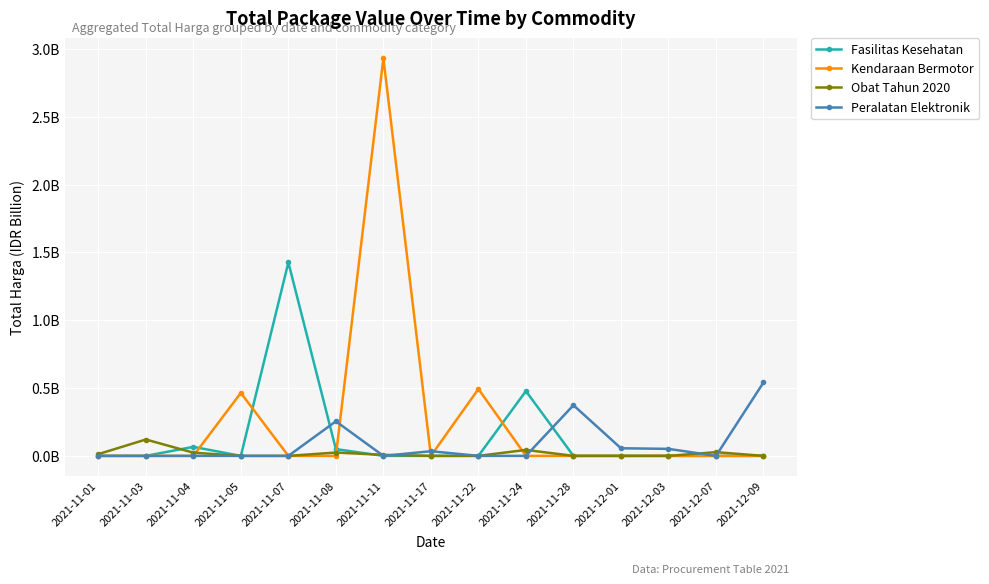

Does the chart have visible grid lines?

Yes